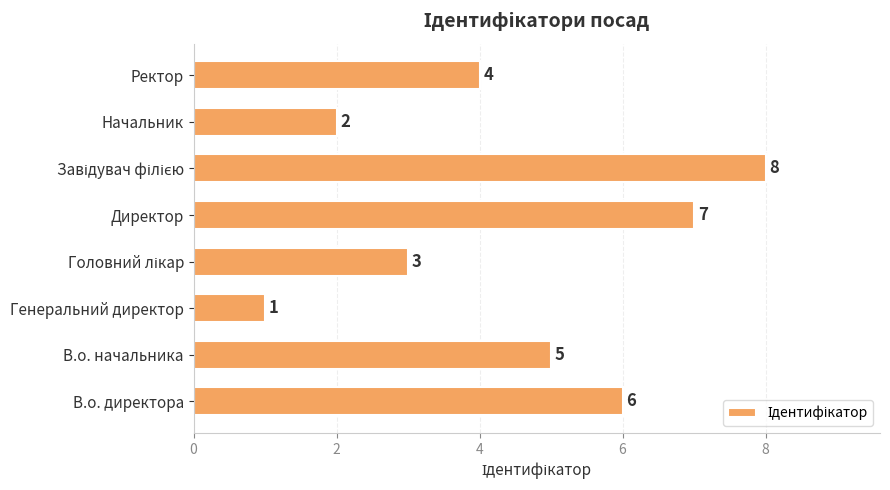

What value does the data have at В.о. начальника?

5